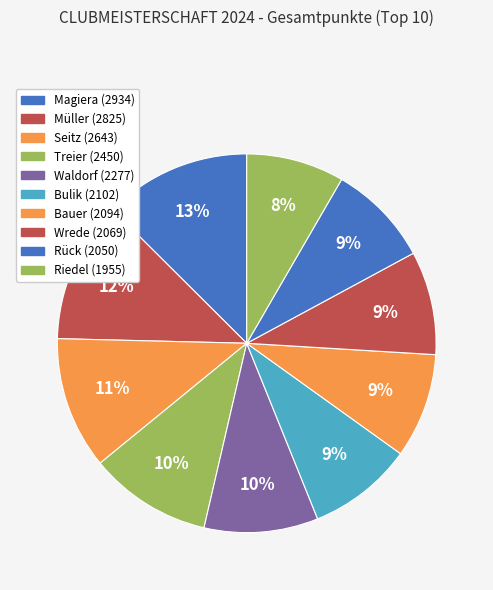

How many slices are in this pie chart?

10